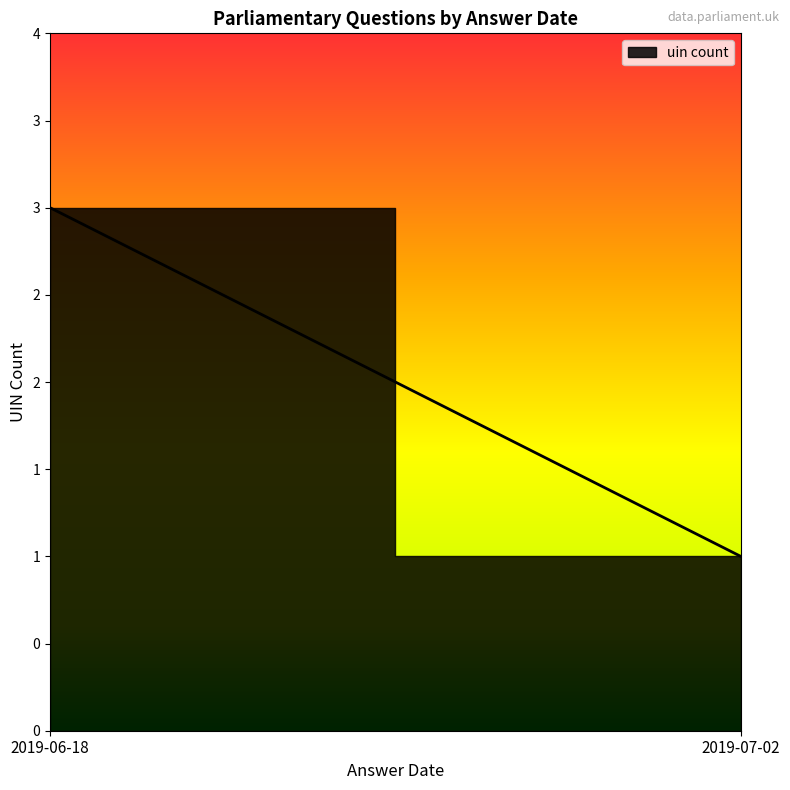

Which category has the highest value across all series?

2019-06-18